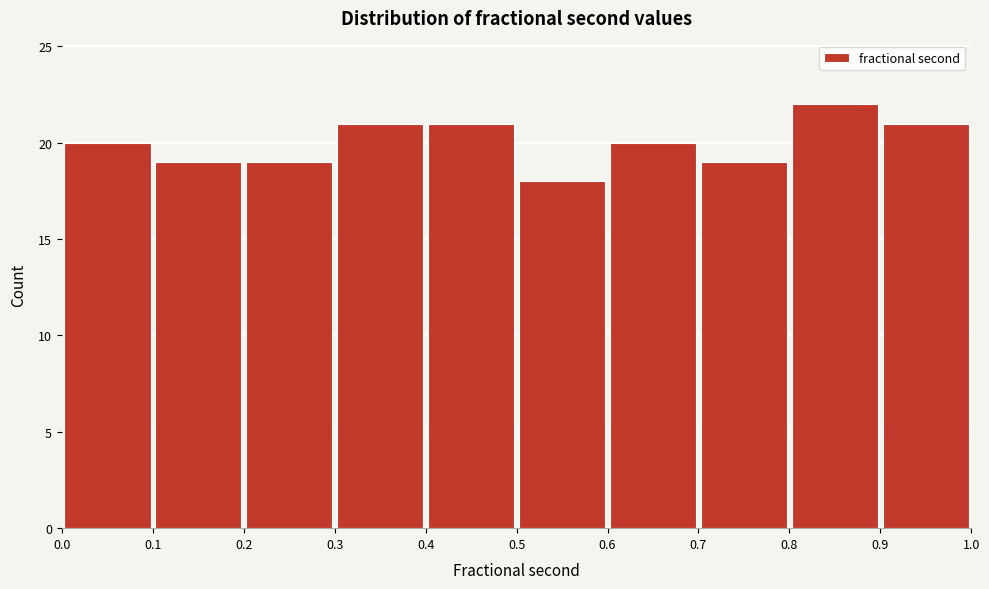

Reading left to right, transcribe this chart: for each bar, give the range it covers on the x-axis and its height. The values are not printed on the chart, so give them approximately, as read against the axis.

0.0 to 0.1: 20
0.1 to 0.2: 19
0.2 to 0.3: 19
0.3 to 0.4: 21
0.4 to 0.5: 21
0.5 to 0.6: 18
0.6 to 0.7: 20
0.7 to 0.8: 19
0.8 to 0.9: 22
0.9 to 1.0: 21